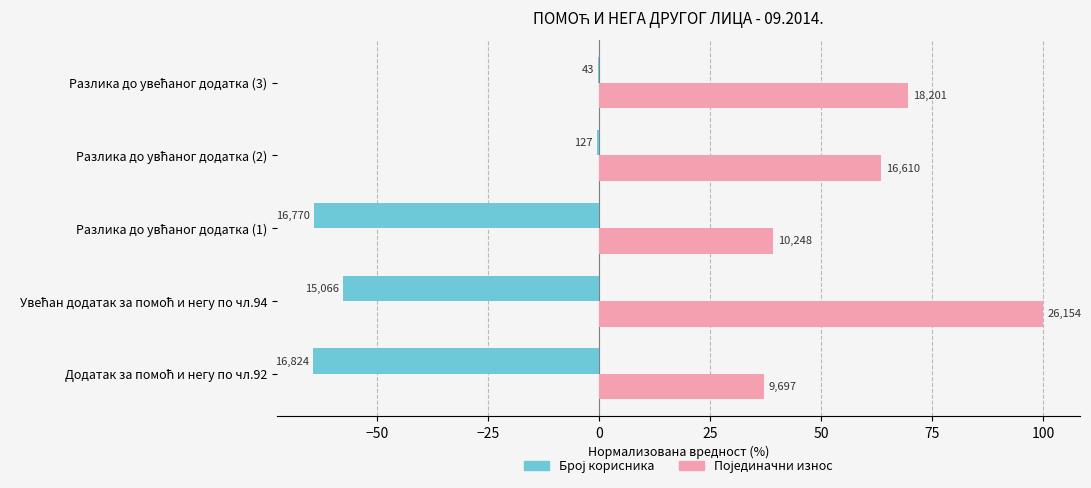

How many bars are there in total?

10